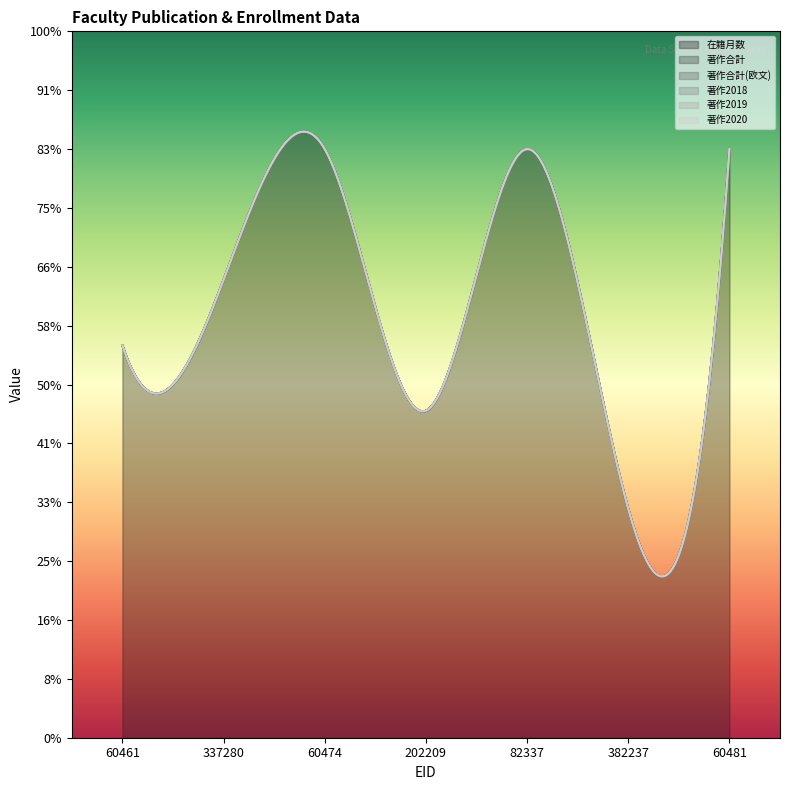

What are all the series names shown in the legend?

在籍月数, 著作合計, 著作合計(欧文), 著作2018, 著作2019, 著作2020